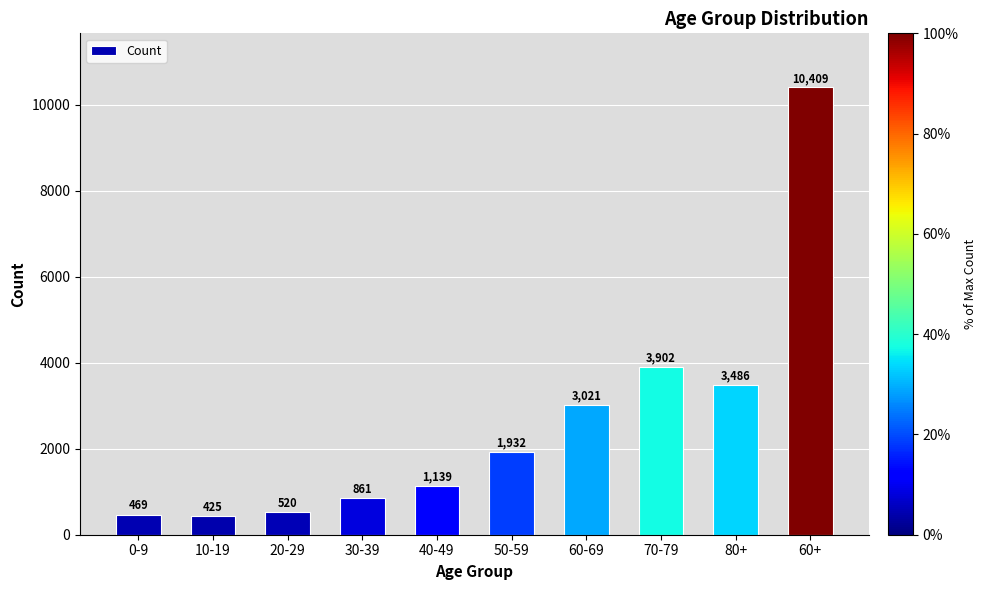

Where is the data nearest to the value 5417?

70-79